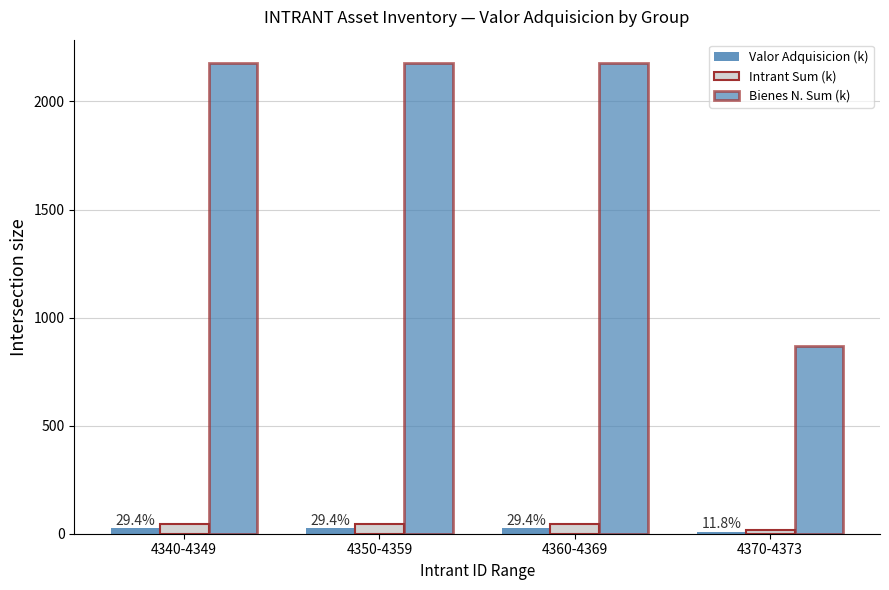

What is the sum of all Intrant Sum (k) values?

148.1